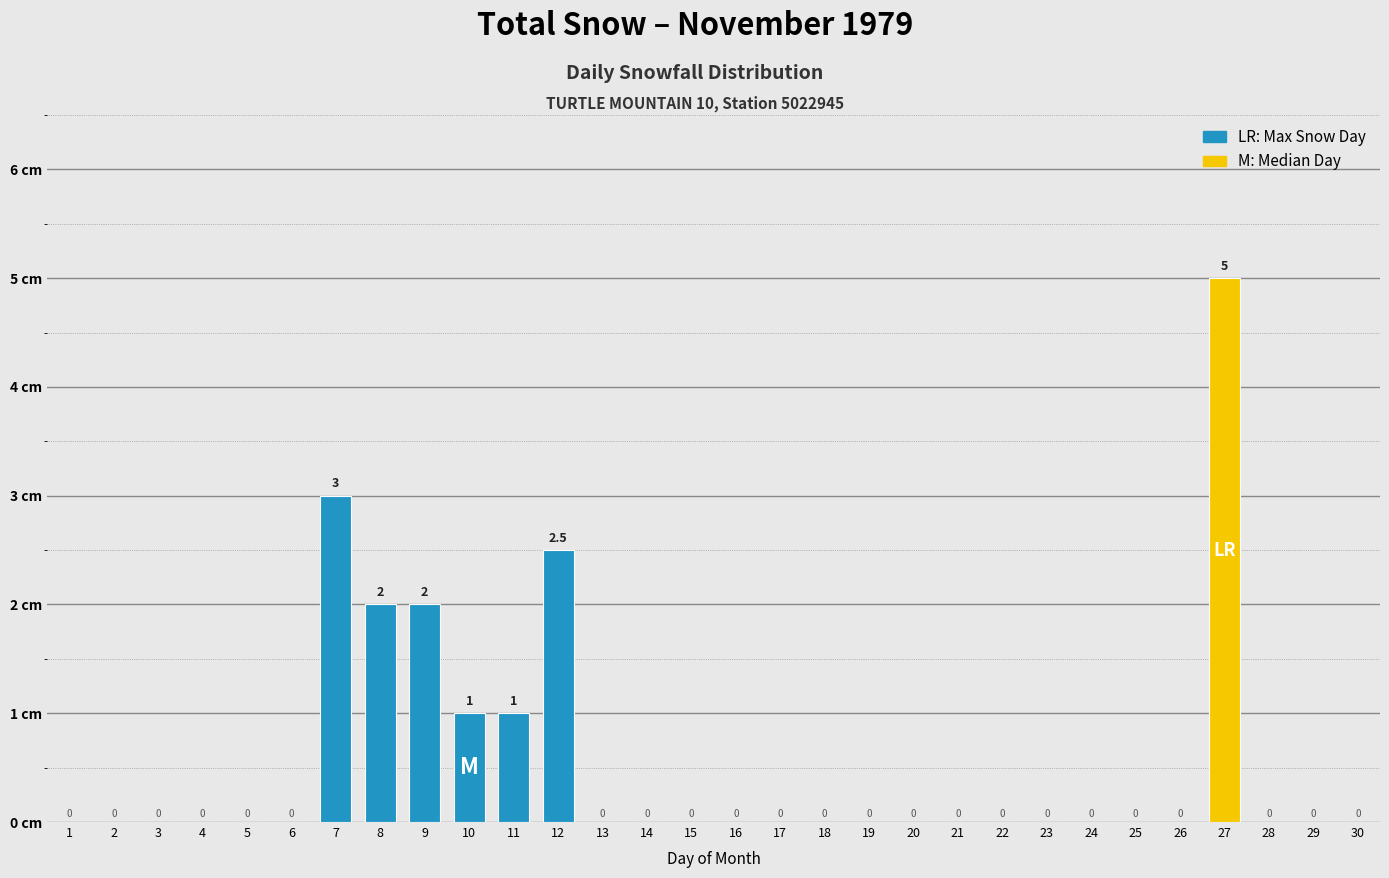

Reading right to left, transcribe all the data shown in this chart.

30=0.0	29=0.0	28=0.0	27=5.0	26=0.0	25=0.0	24=0.0	23=0.0	22=0.0	21=0.0	20=0.0	19=0.0	18=0.0	17=0.0	16=0.0	15=0.0	14=0.0	13=0.0	12=2.5	11=1.0	10=1.0	9=2.0	8=2.0	7=3.0	6=0.0	5=0.0	4=0.0	3=0.0	2=0.0	1=0.0